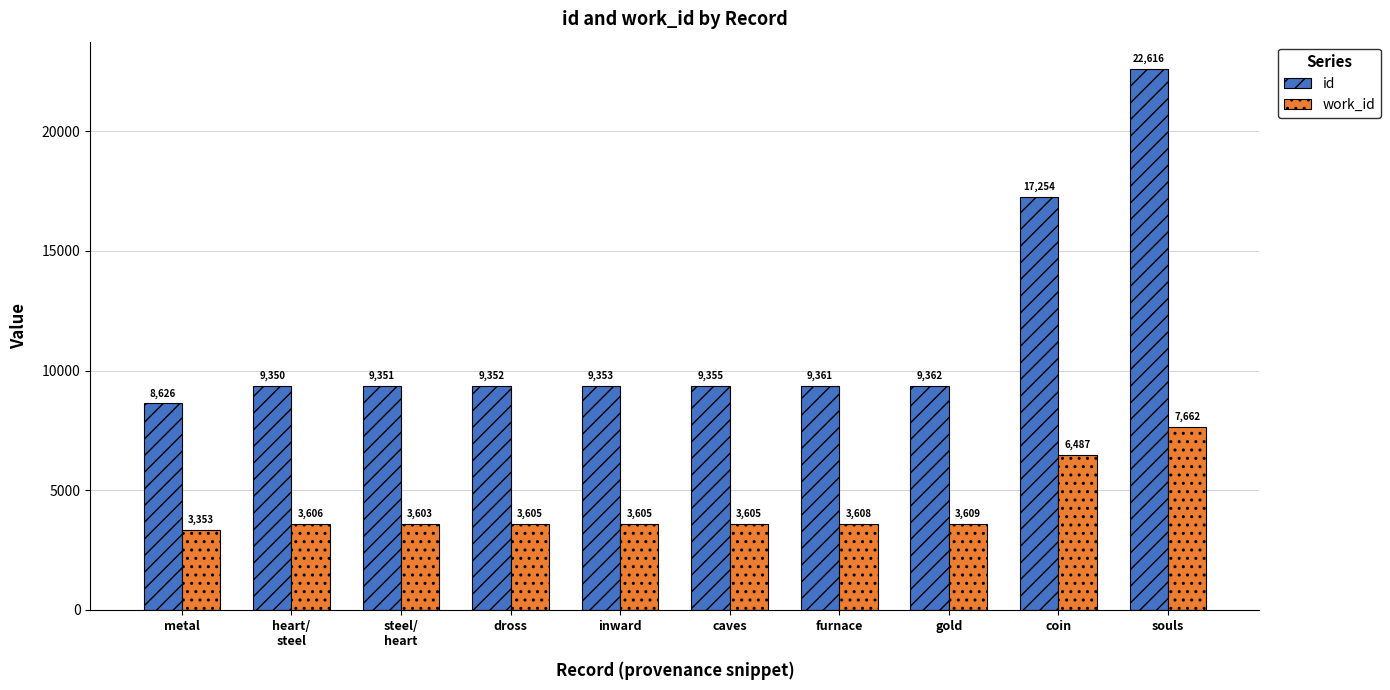

What is the difference between the maximum and minimum values in the id series?

13990